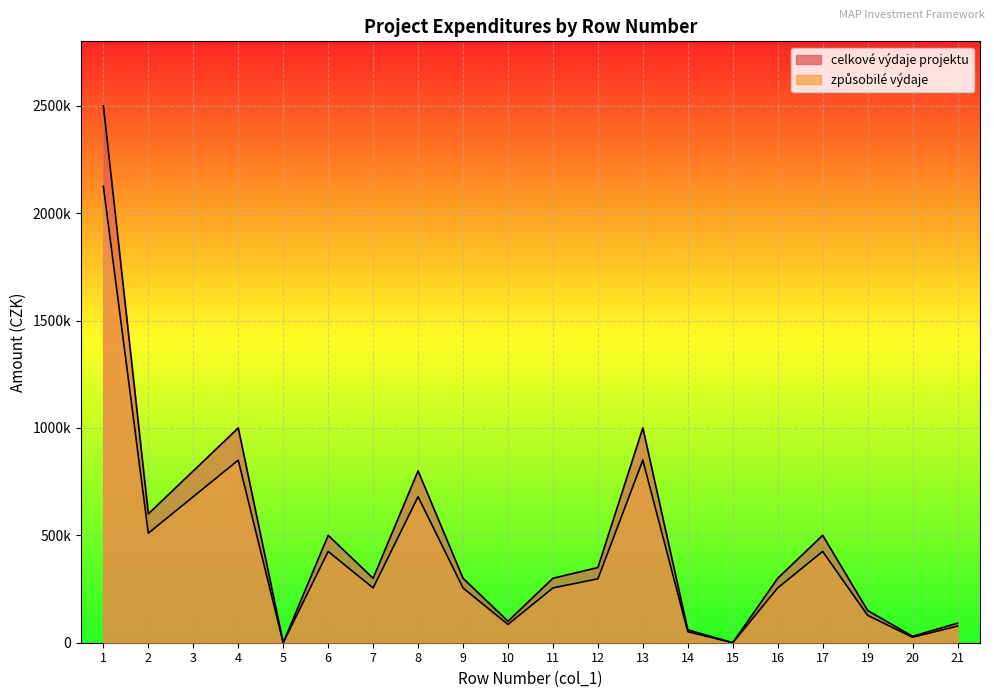

What is the highest value of the zpusobile_vydaje series?

2125000